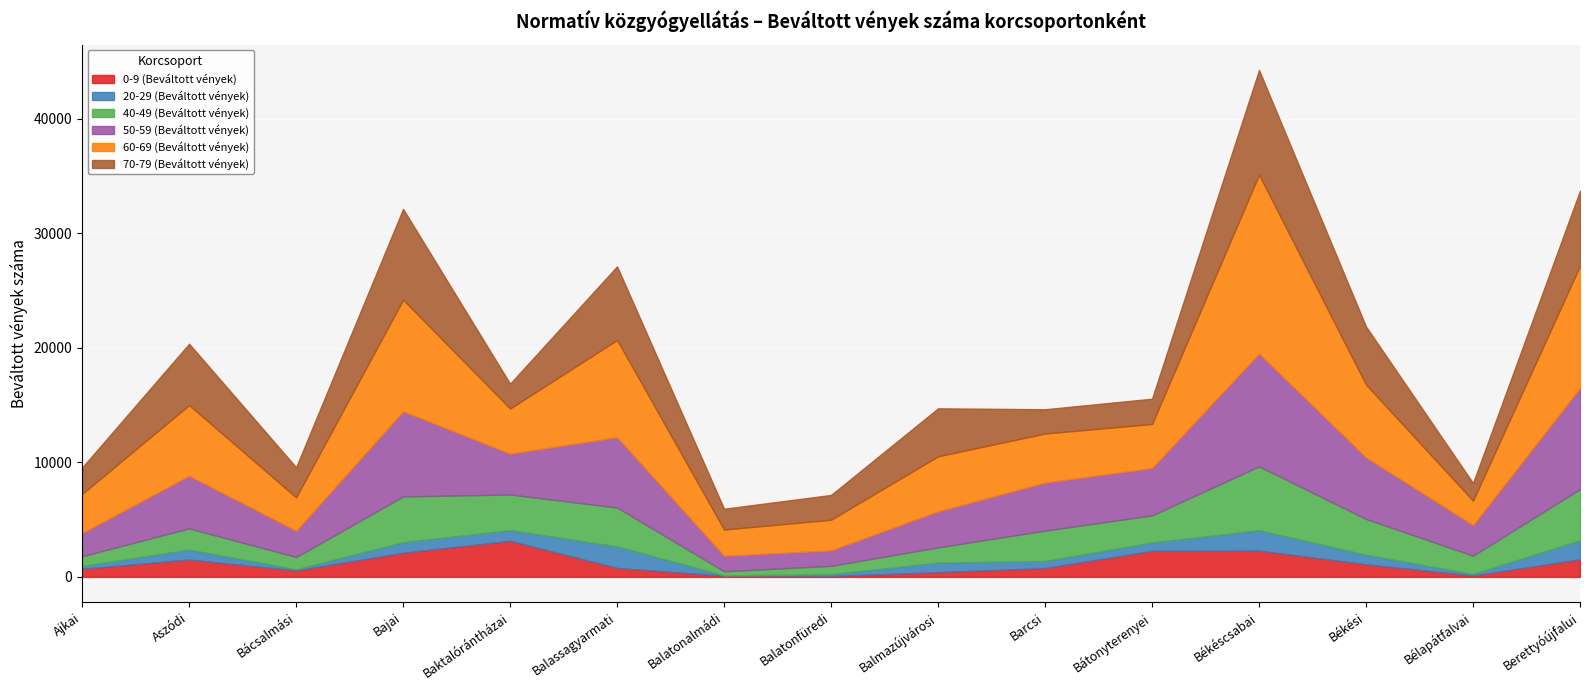

True or false: 50-59 (Beváltott vények) and 0-9 (Beváltott vények) intersect in this chart.

False